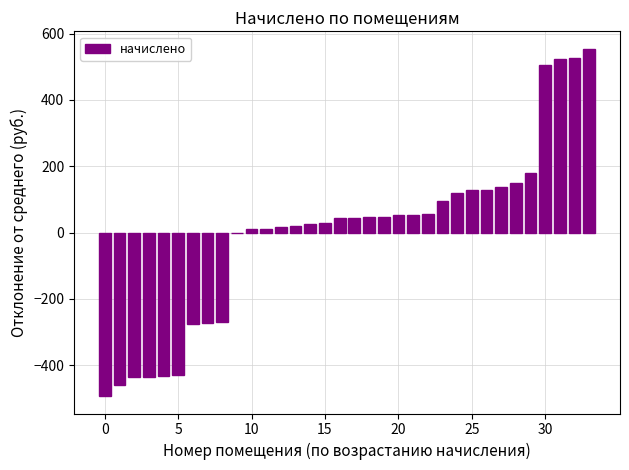

How many distinct data groups are displayed?

1